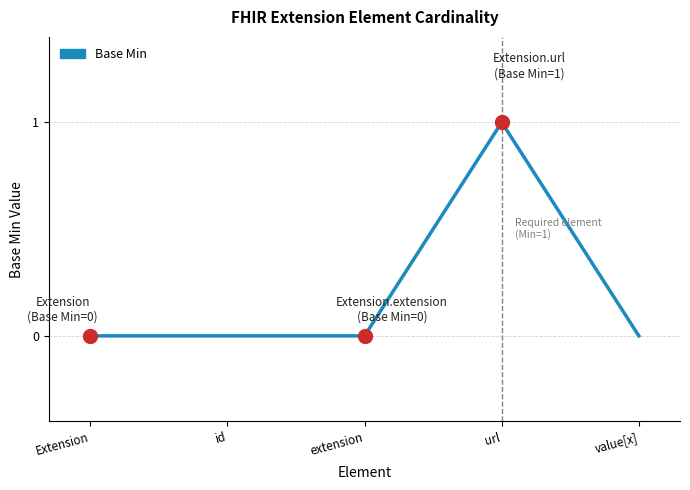

The chart shows a value of 1 at Extension. True or false?

False